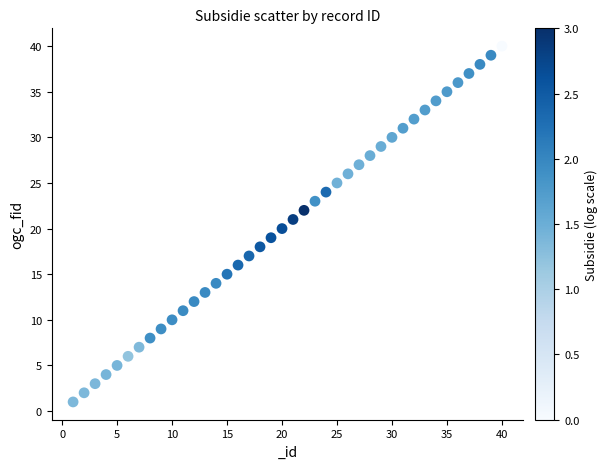

What is the range of Y values (max minus min)?

39